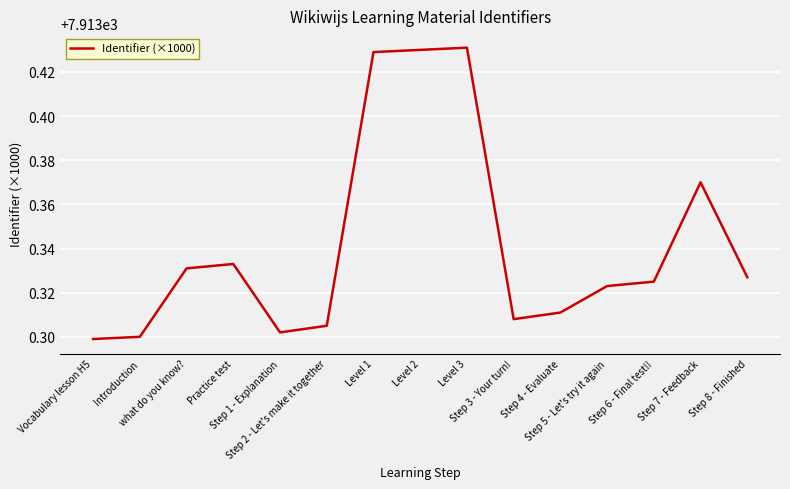

Approximately how many times larger is the value at Step 5 - Let's try it again compared to Level 3?

1.0